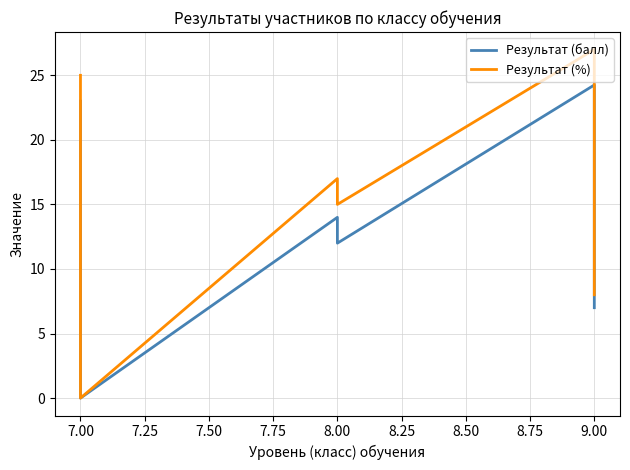

The value of Результат (балл) at 7.00 is 28.1. True or false?

False